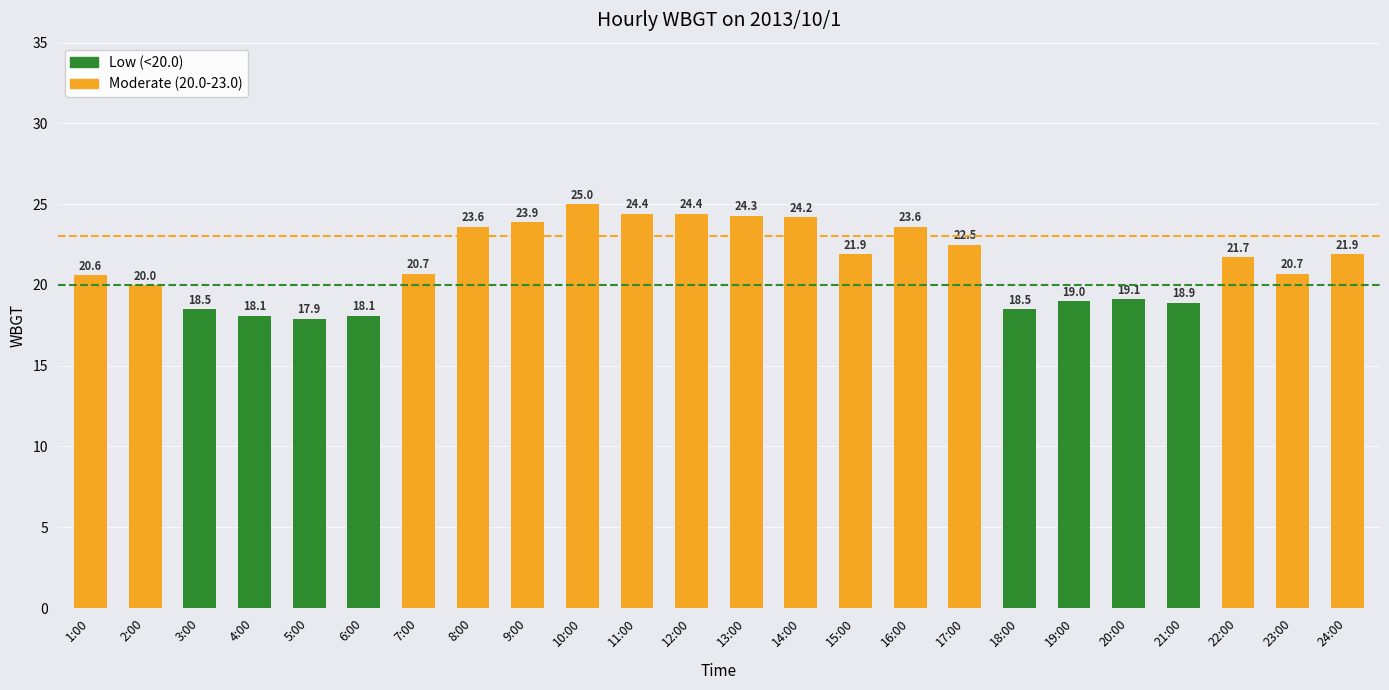

What is the average value?

21.3